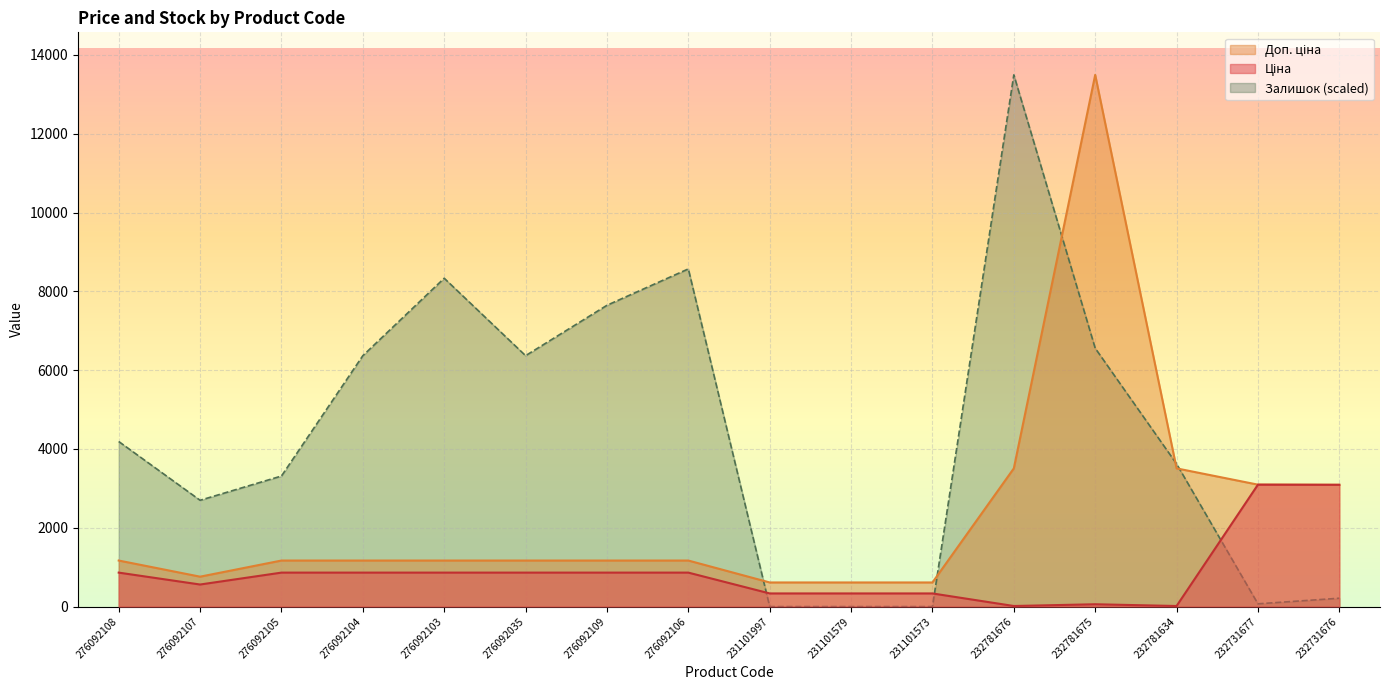

The Доп. ціна series shows 1169.2 at 276092105. True or false?

True